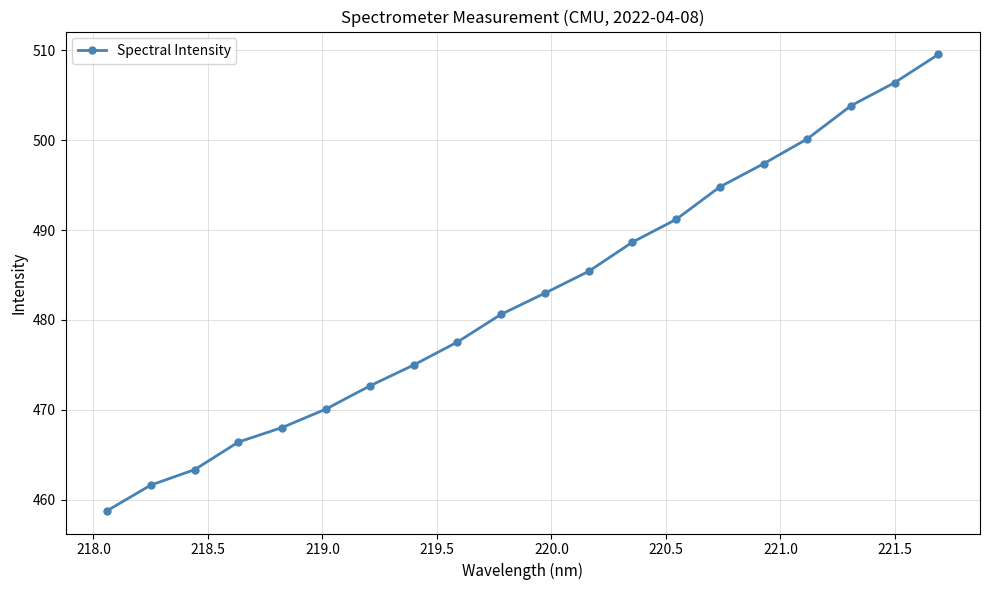

Reading left to right, list all the values displayed in this chart.

458.8	461.6	463.4	466.4	468.0	470.1	472.7	475.0	477.5	480.6	483.0	485.4	488.6	491.2	494.8	497.4	500.1	503.8	506.4	509.5